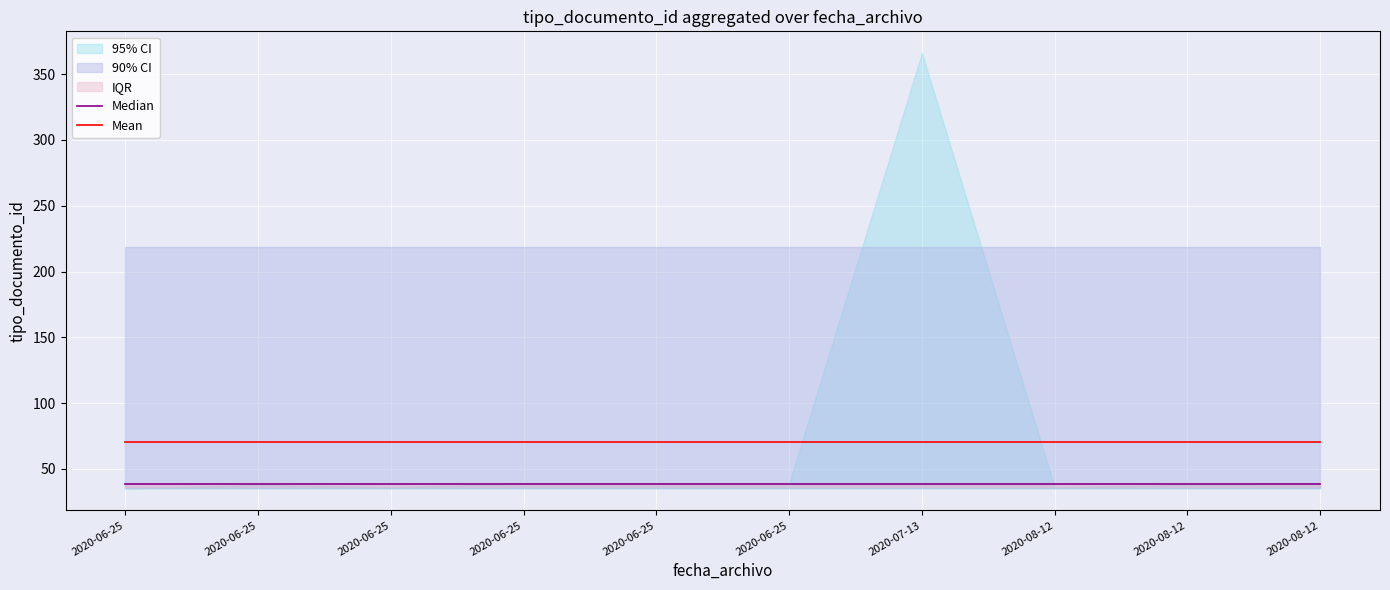

List the labels in order of Mean value, smallest first.

2020-06-25, 2020-06-25, 2020-06-25, 2020-06-25, 2020-06-25, 2020-06-25, 2020-07-13, 2020-08-12, 2020-08-12, 2020-08-12